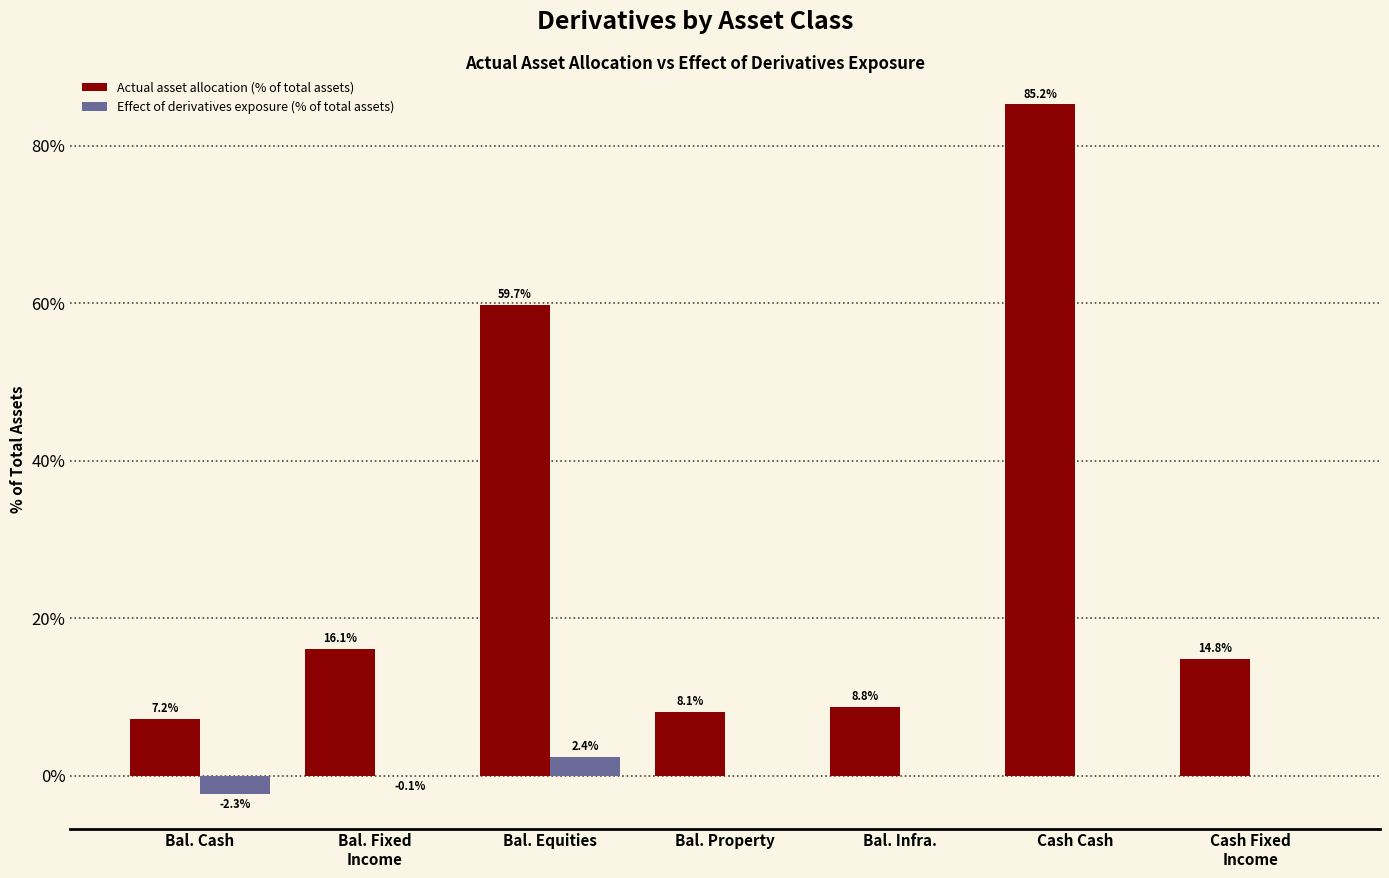

What are all the series names shown in the legend?

Actual asset allocation (% of total assets), Effect of derivatives exposure (% of total assets)